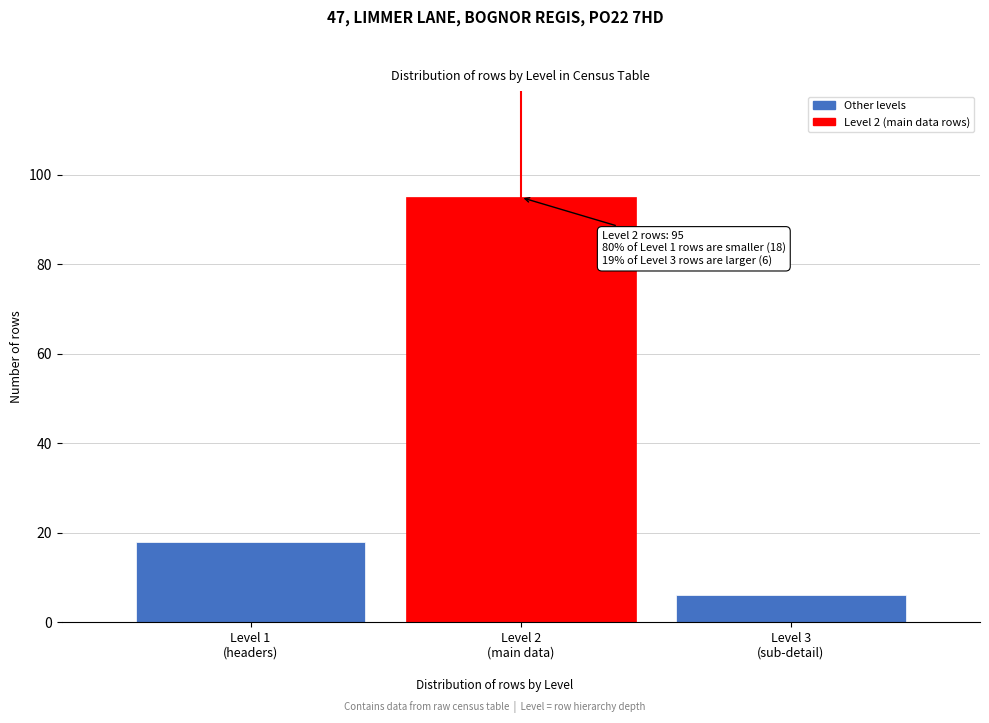

Reading left to right, transcribe all the data shown in this chart.

18	95	6